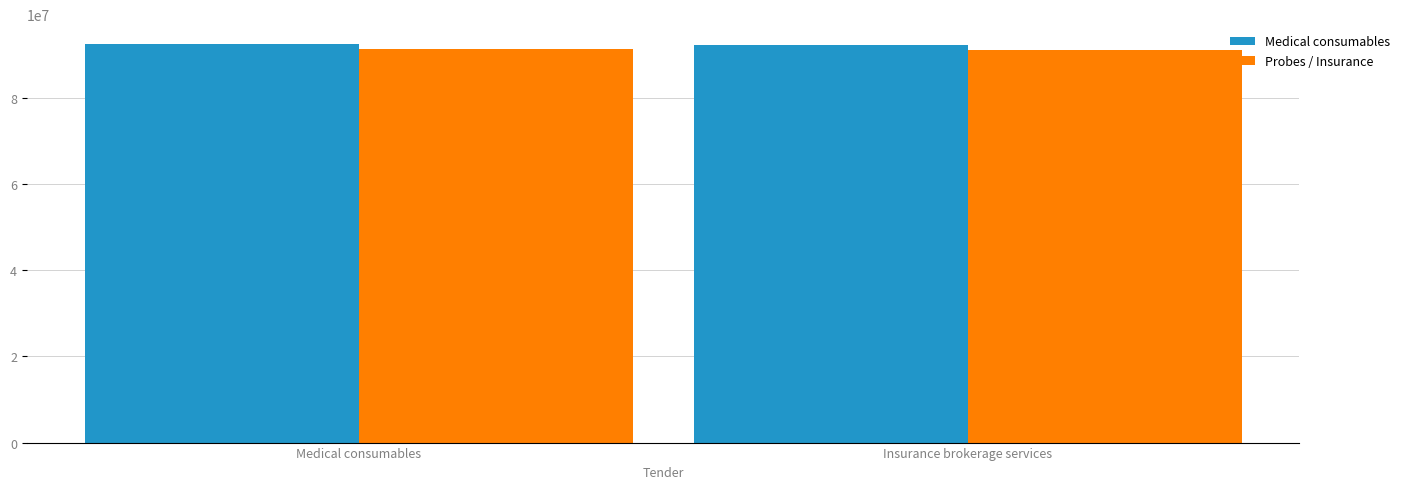

What is the minimum value for Probes / Insurance?

91097749